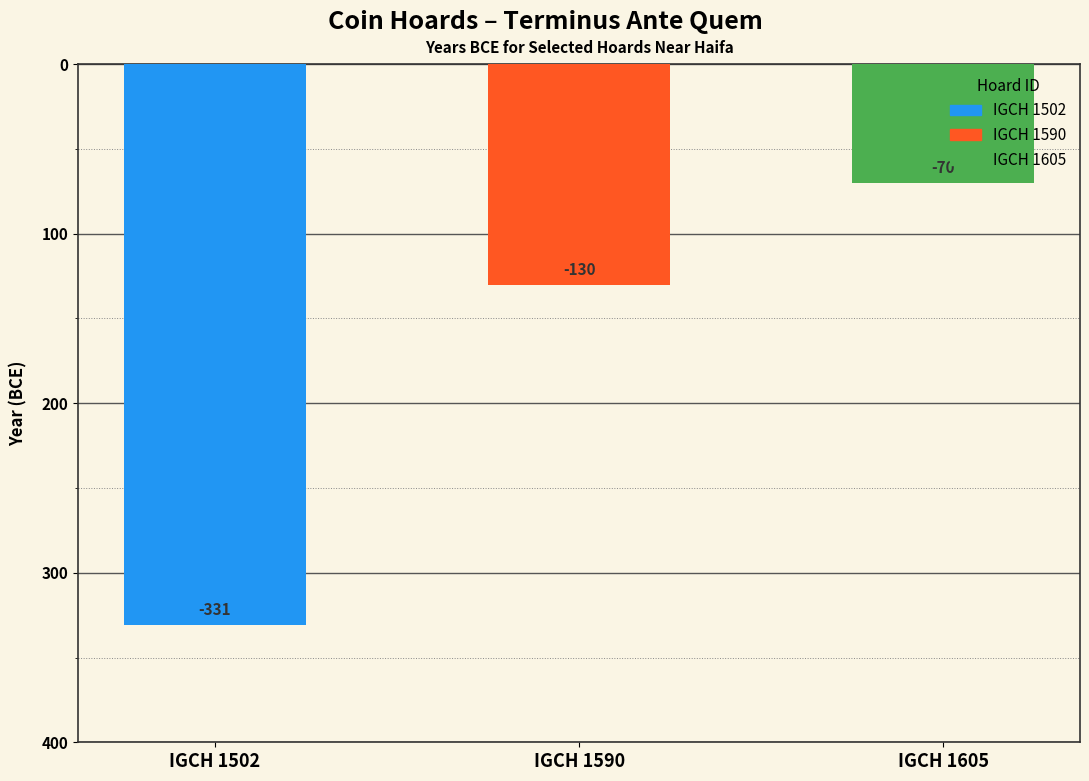

What is the value of the 1st bar from the left?

-331